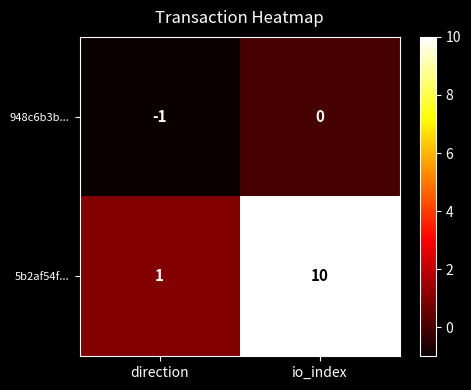

What is the sum of the 5b2af54f... values at io_index and direction?

11